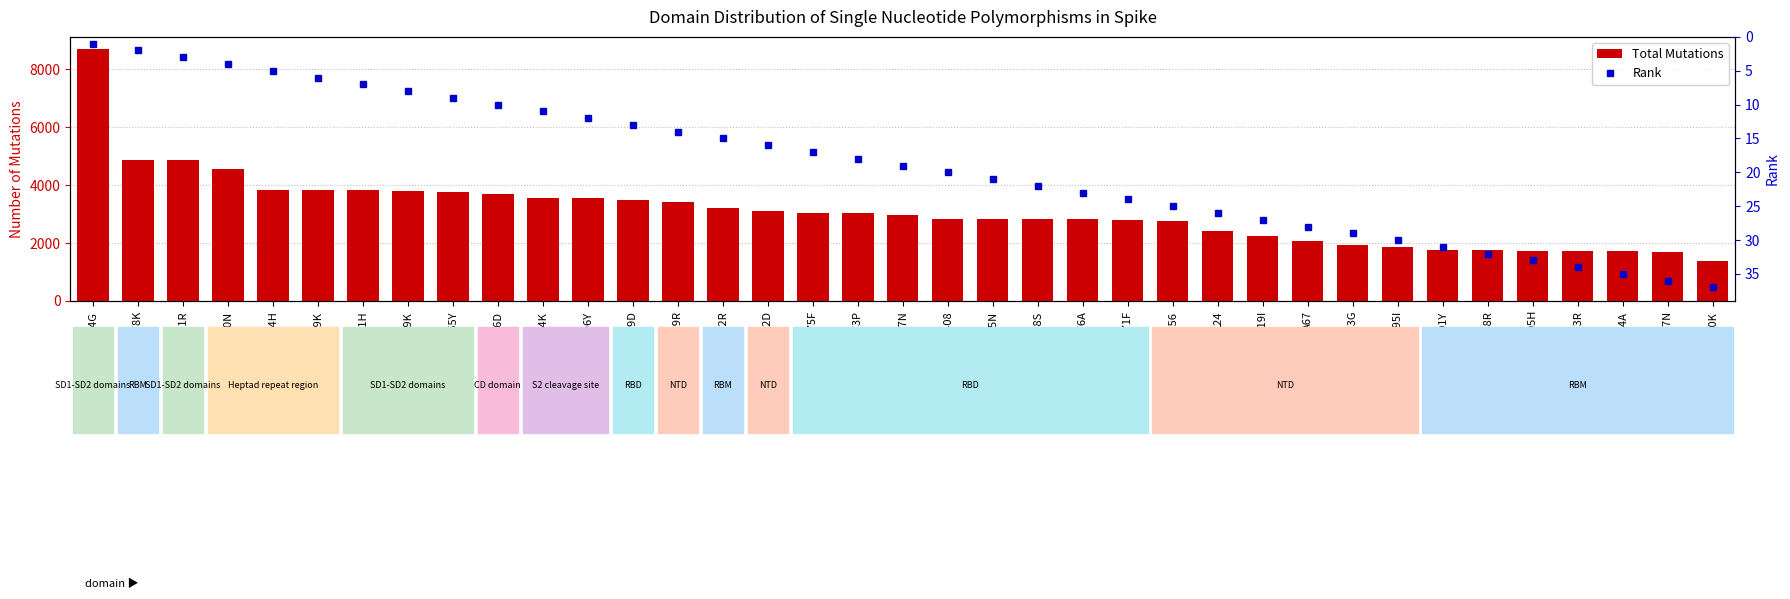

List the series in order of their peak value, highest first.

Total Mutations, Rank